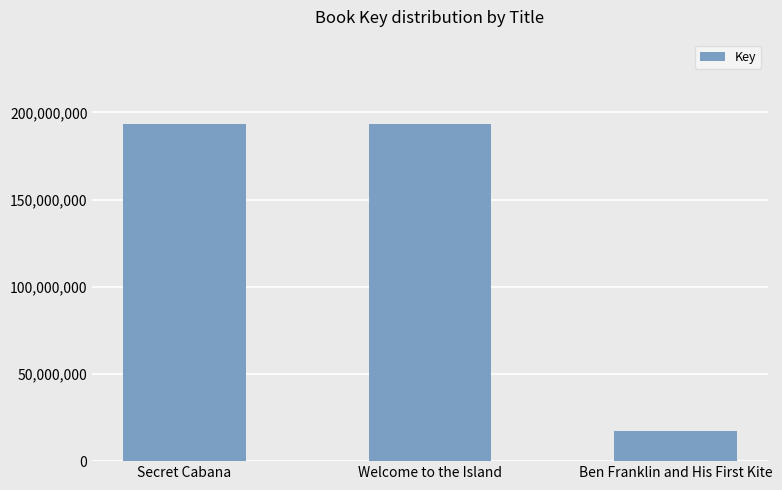

What is the sum of all values?

403974982